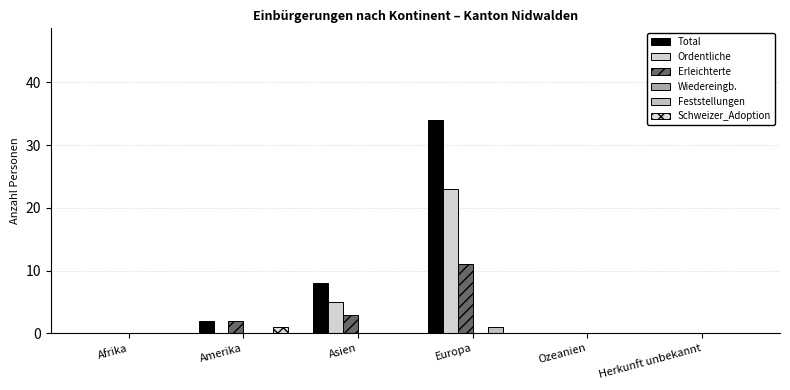

What is the label of the 2nd bar from the right?

Ozeanien